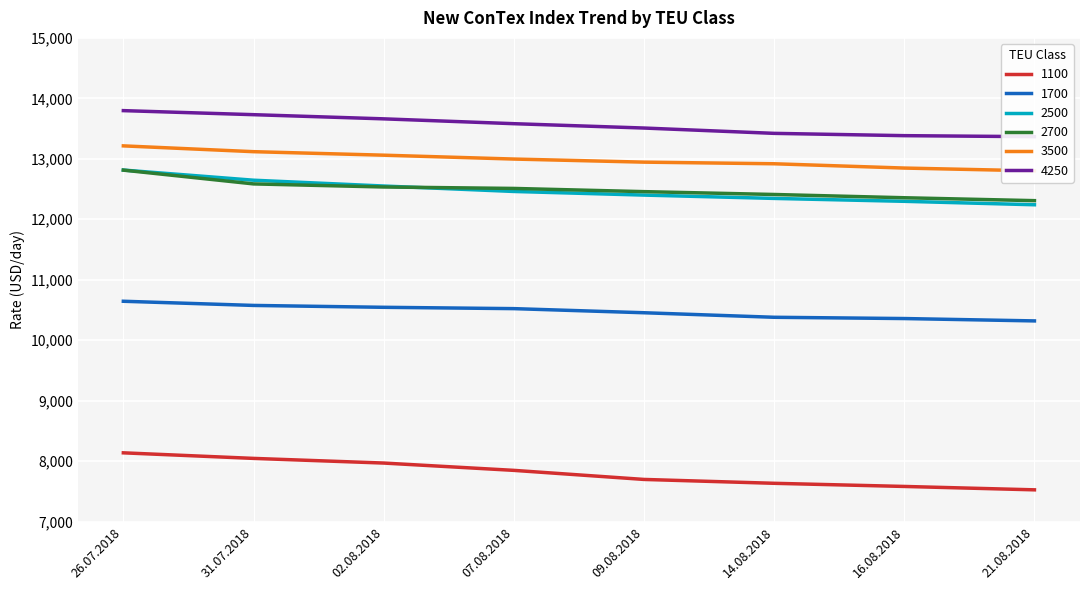

What is the average value of the 3500 series?

12987